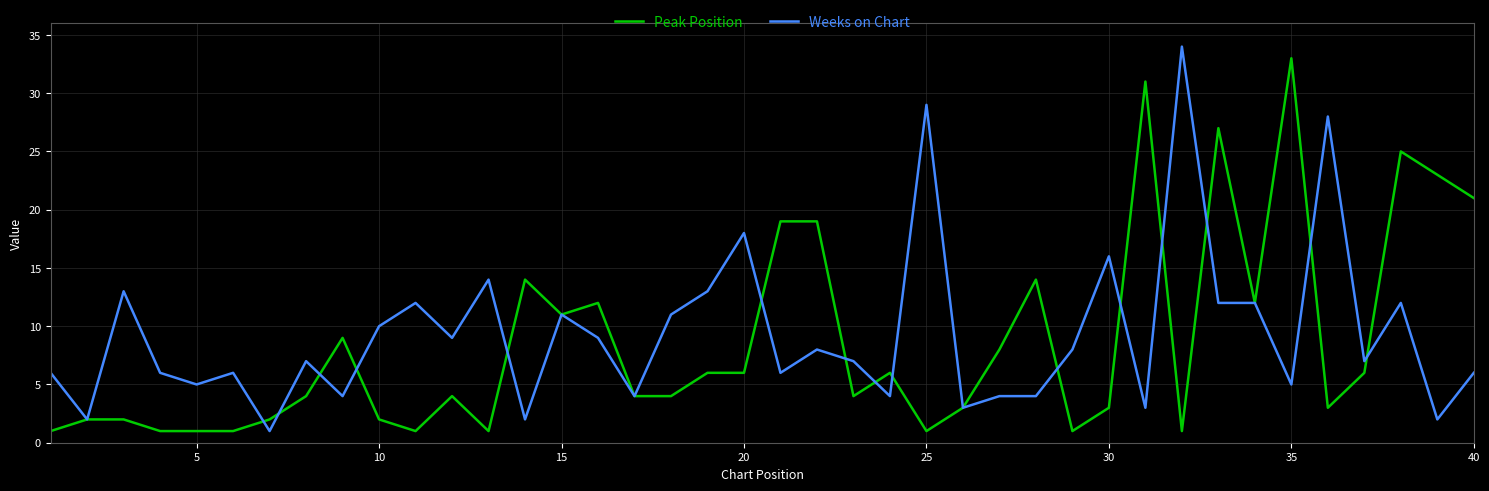

What is the maximum value for Peak Position?

33